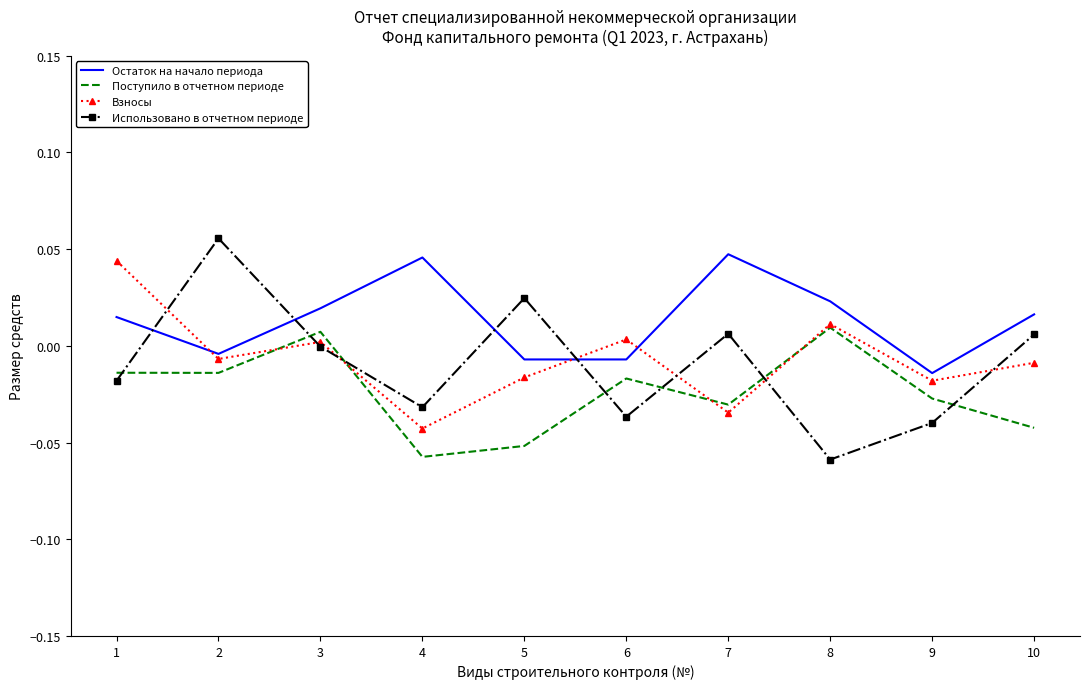

How many series are shown in this chart?

4